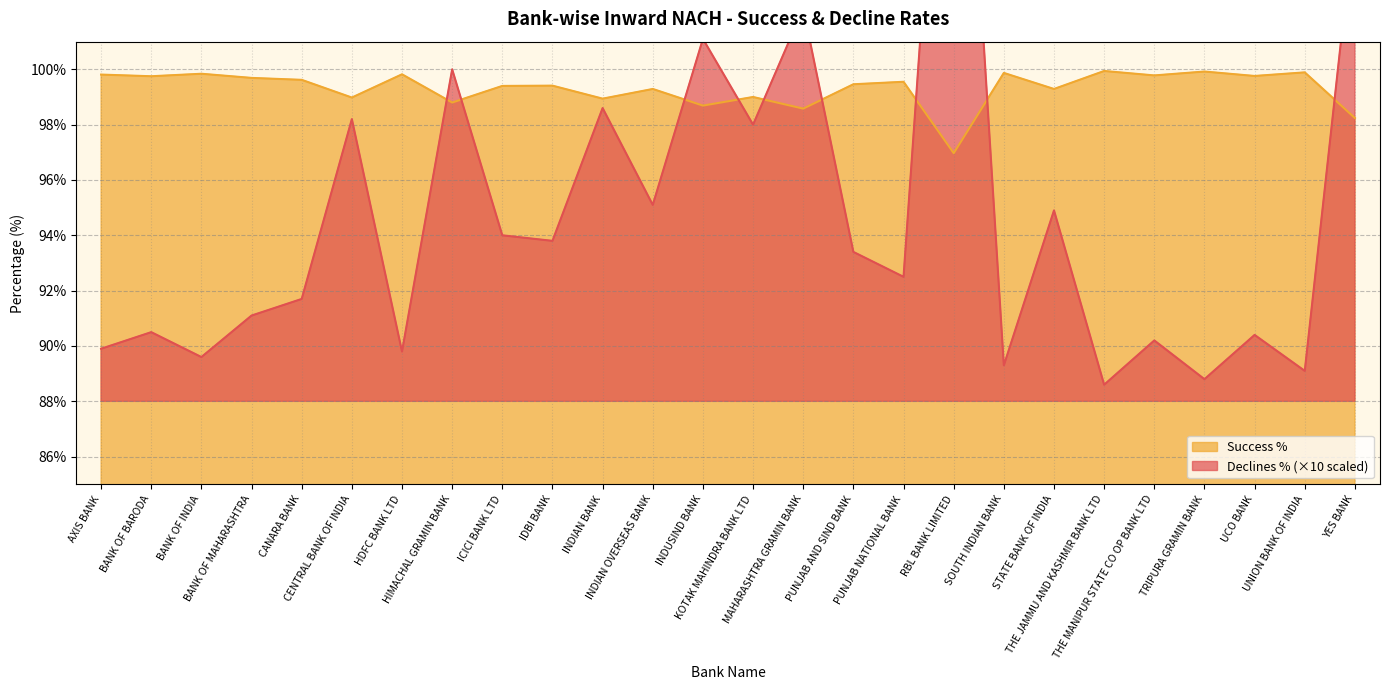

How many intersections are there between Success % and Declines %?

9